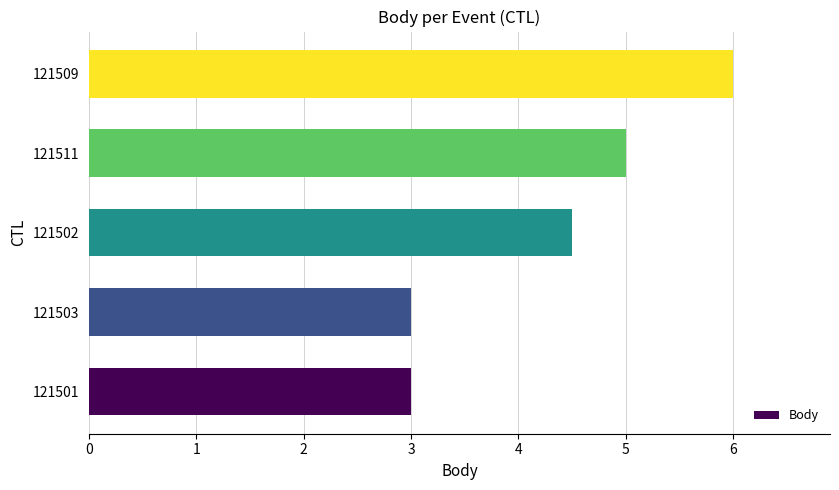

What is the sum of all values?

21.5